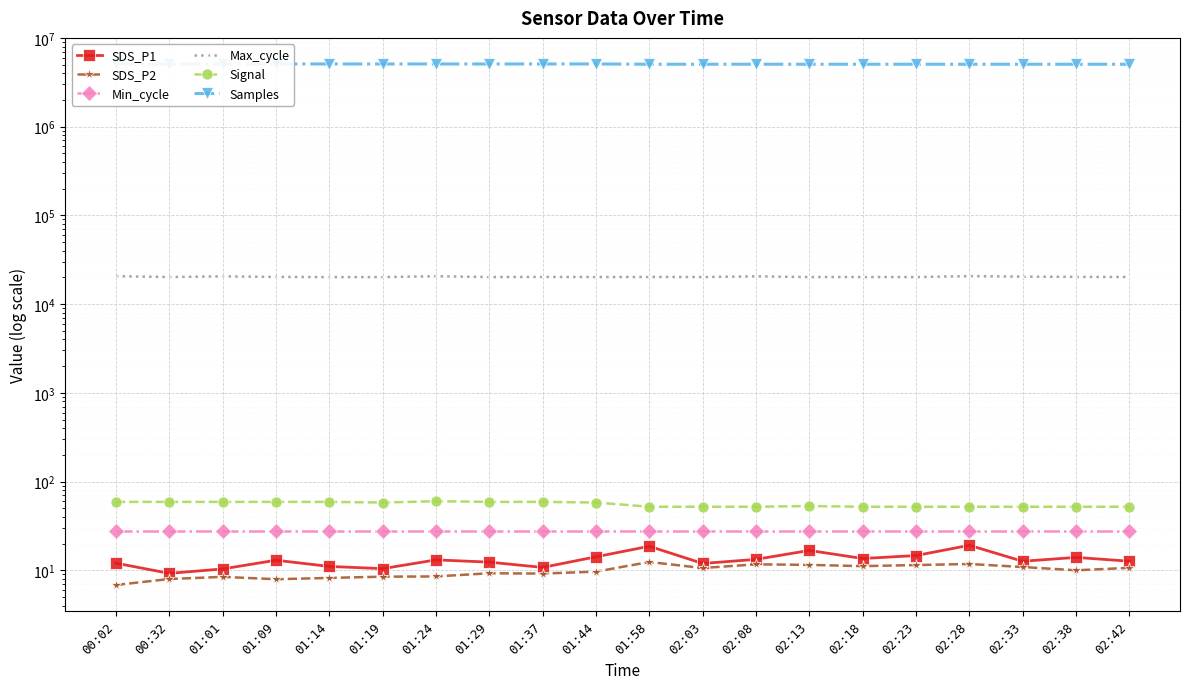

What is the difference between the highest and lowest values at 01:44?

5092233.3